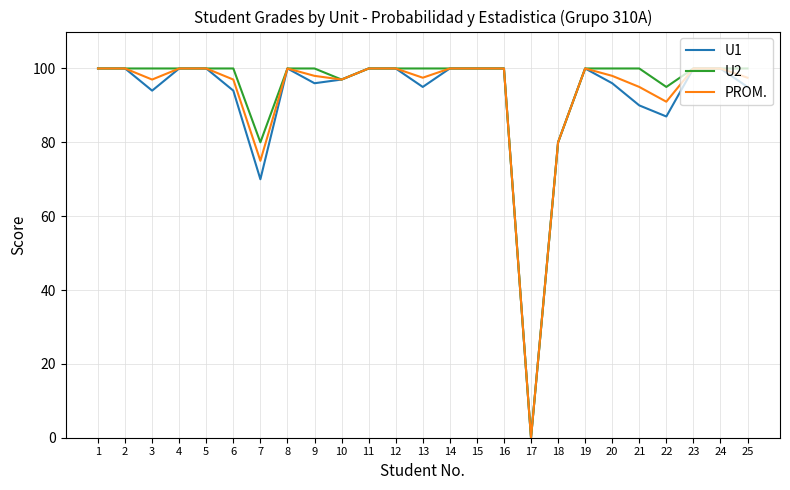

What is the difference between the maximum and minimum values in the PROM. series?

100.0